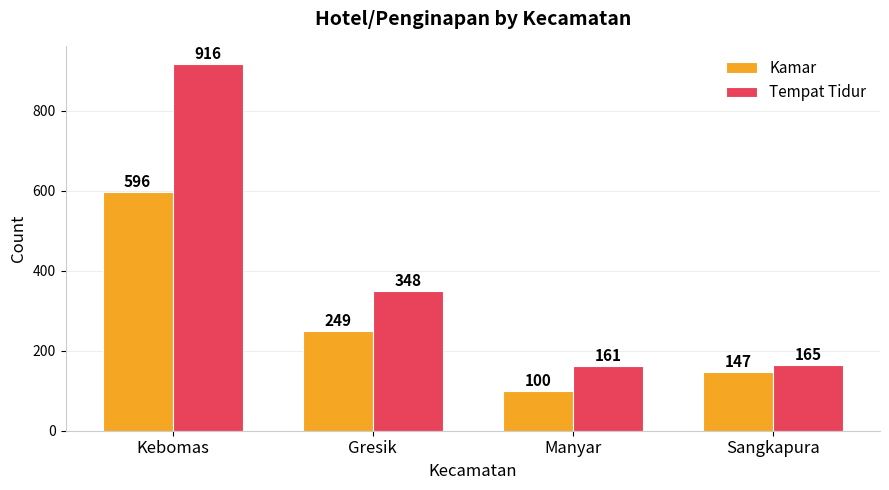

Reading left to right, list all the values displayed in this chart.

Kamar: Kebomas=596	Gresik=249	Manyar=100	Sangkapura=147
Tempat Tidur: Kebomas=916	Gresik=348	Manyar=161	Sangkapura=165